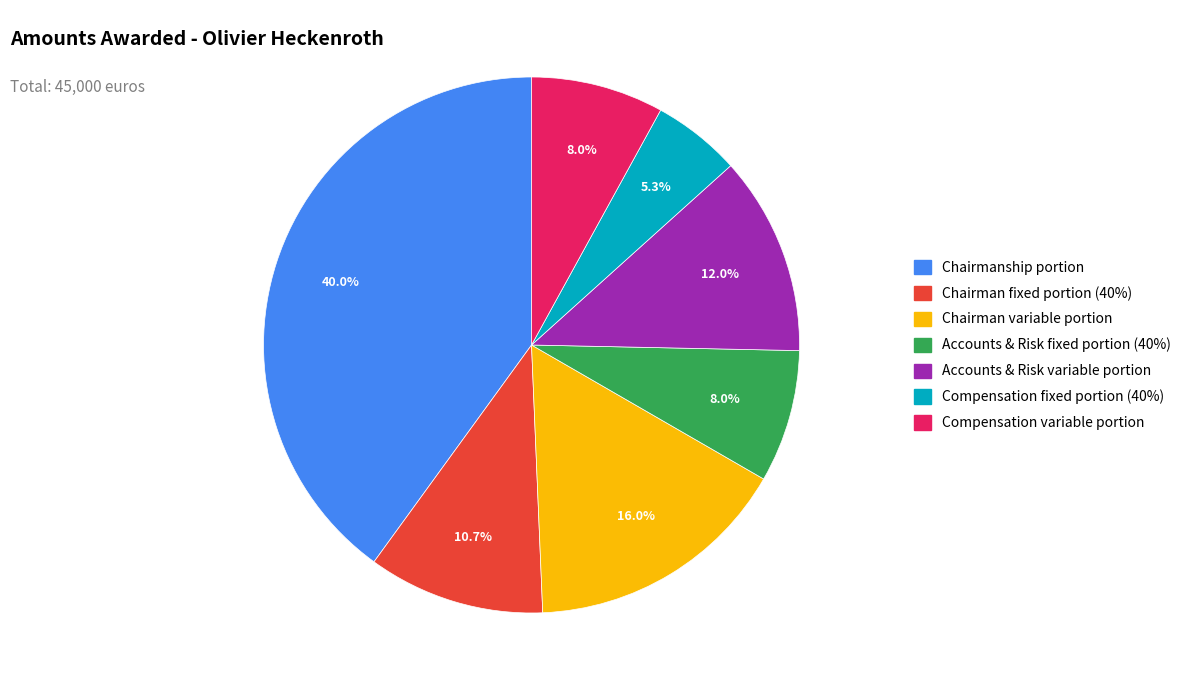

What is the ratio of the value at Chairman variable portion to the value at Compensation variable portion?

2.0